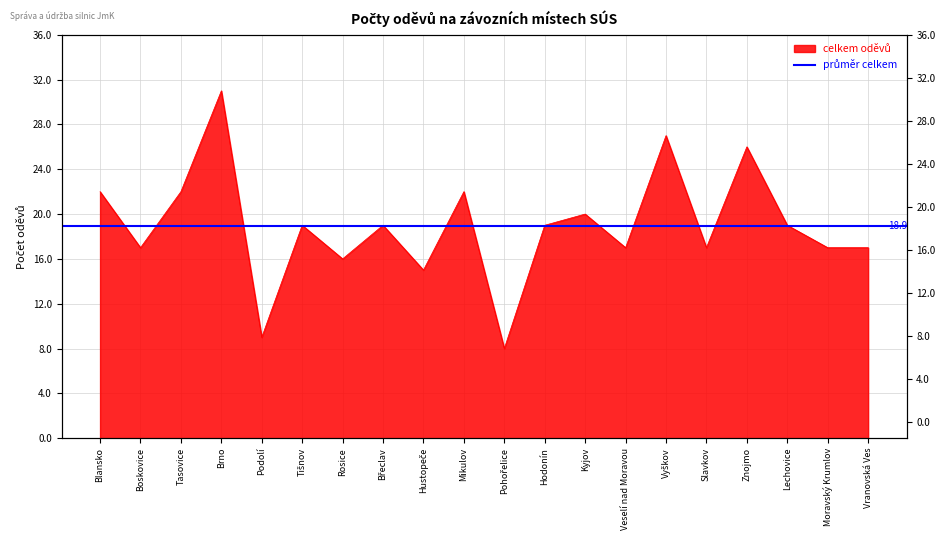

At which category does the chart reach its peak across all series?

Brno